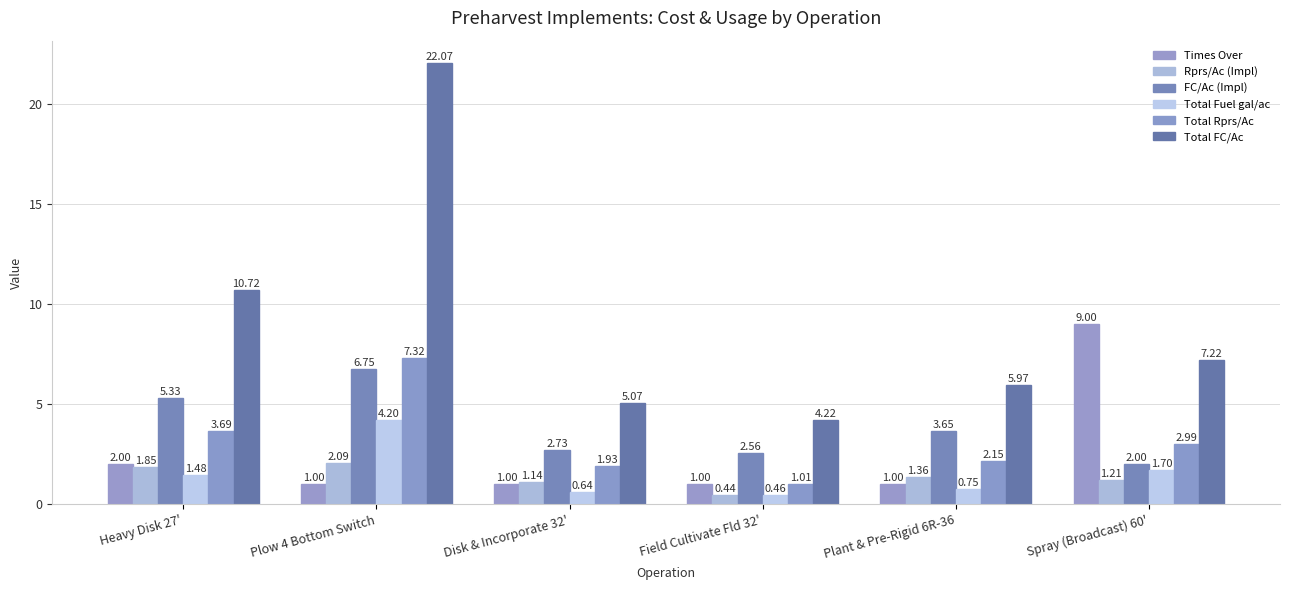

What is the difference between the highest and lowest values at Plow 4 Bottom Switch?

21.1